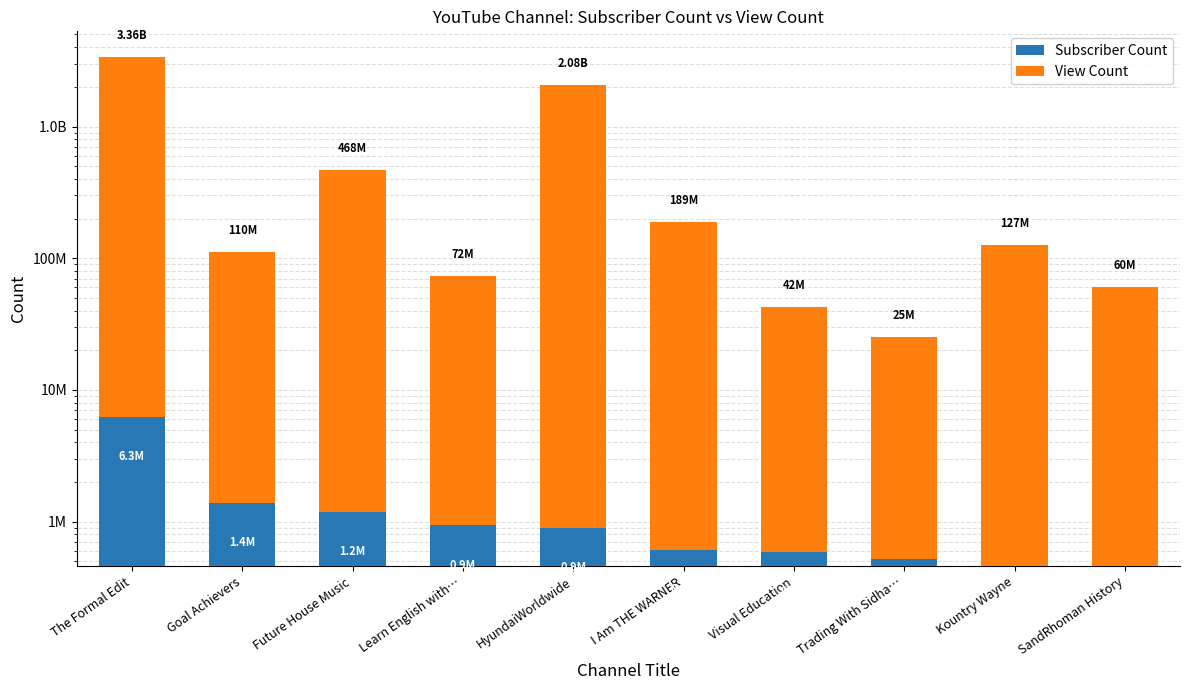

Which category has the highest value in the Subscriber Count series?

The Formal Edit